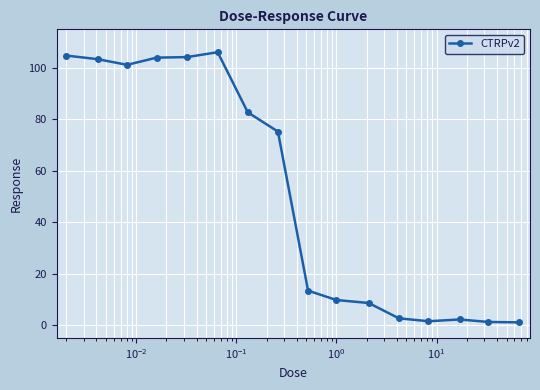

What is the sum of all values?

821.9